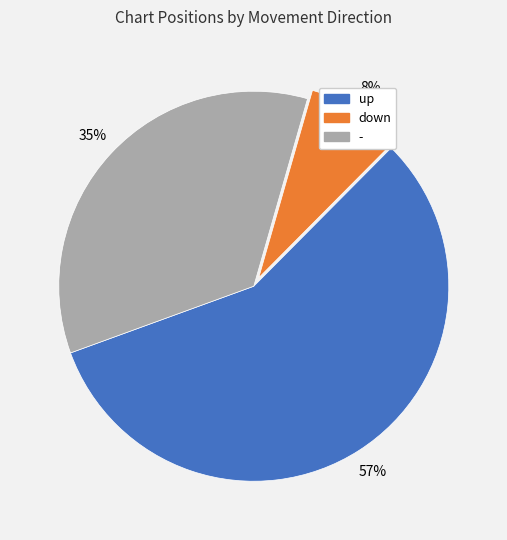

To the nearest percent, what is the difference between the largest and smallest slice percentages?

49%